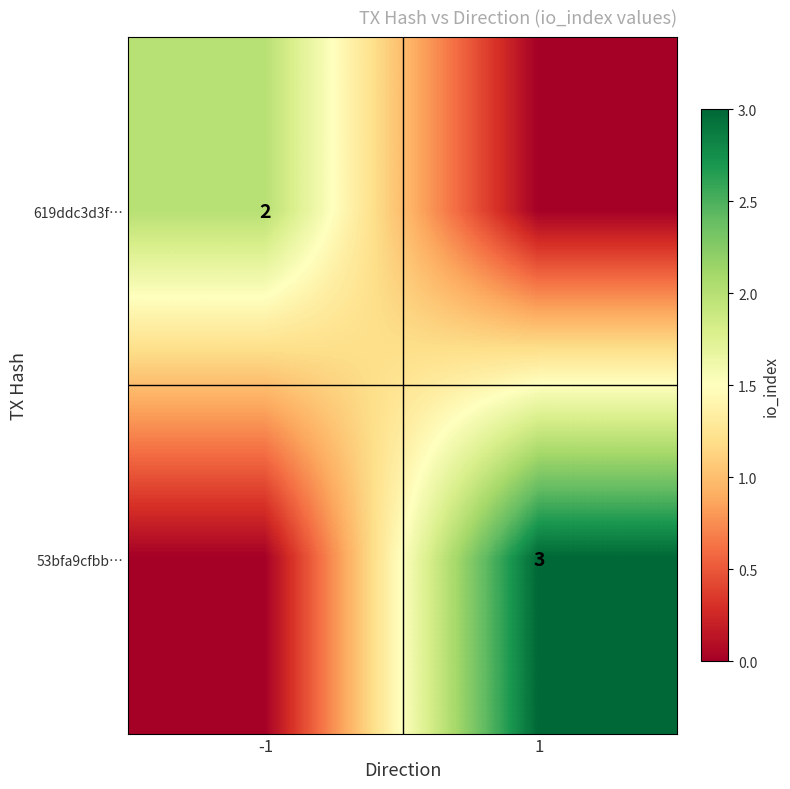

True or false: 53bfa9cfbb… has a value of 3 at 1.

True